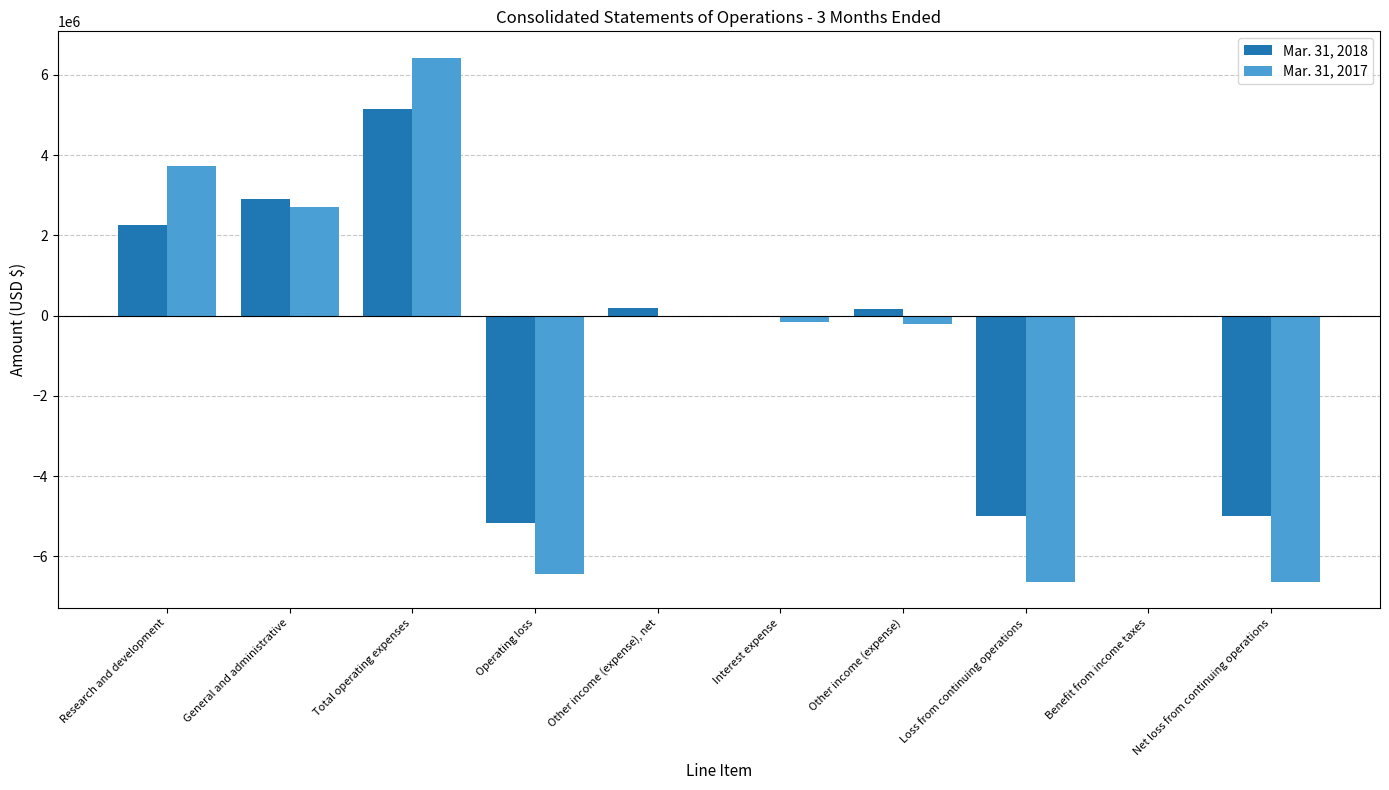

At which category is the sum across all series the highest?

Total operating expenses